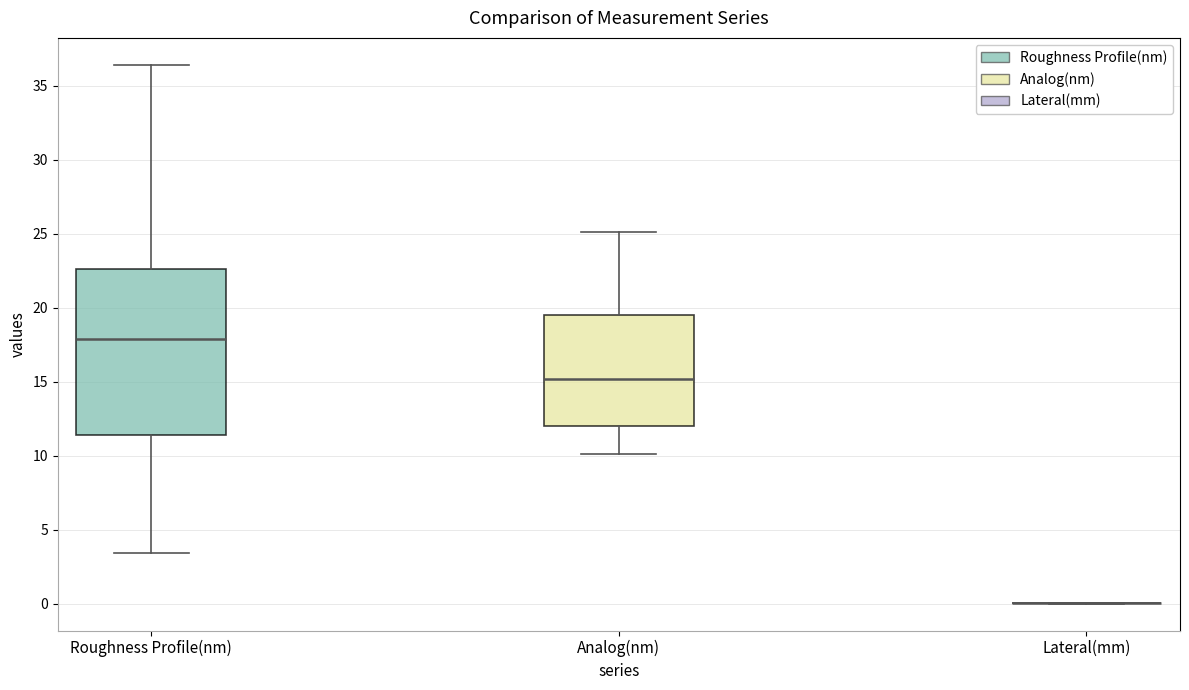

Reading left to right, read every box against the y-axis: the position of its median line, the range the box covers, and the ends of its whiskers. The values are not printed on the chart, so give them approximately, as read against the axis.

Roughness Profile(nm): median 18.0, box 11.5 to 22.5, whiskers 3.5 to 36.5
Analog(nm): median 15.0, box 12.0 to 19.5, whiskers 10.0 to 25.0
Lateral(mm): box collapsed to a line at 0.0, whiskers 0.0 to 0.0